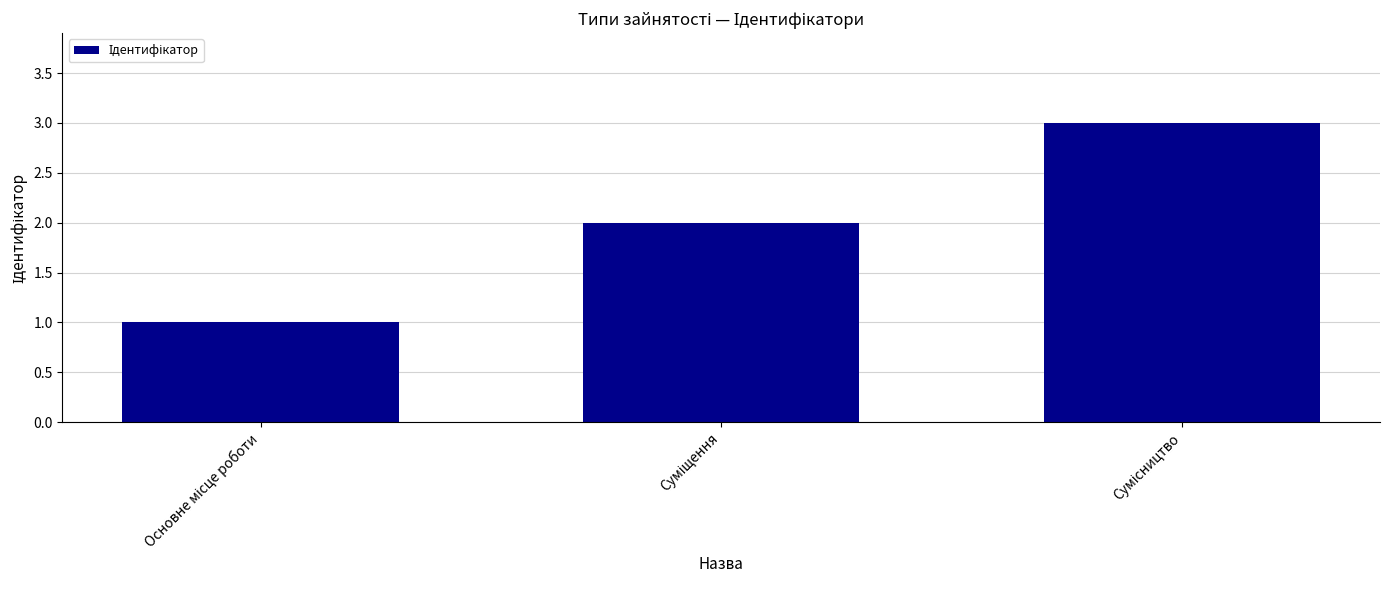

What is the sum of all values?

6